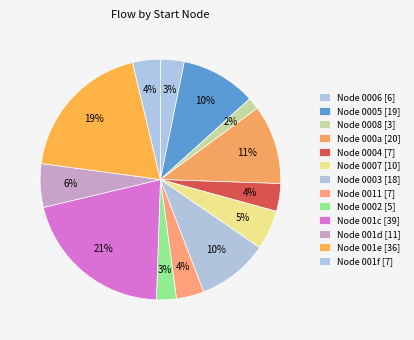

How many slices are in this pie chart?

13